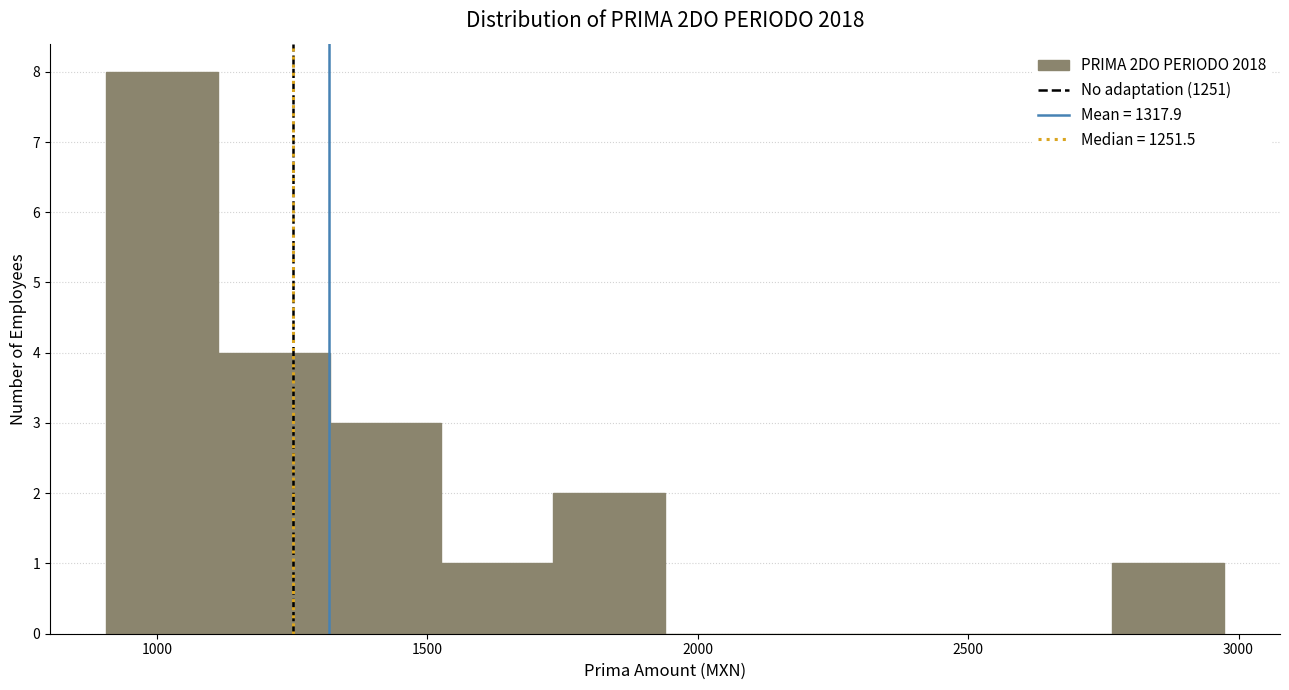

Reading left to right, transcribe this chart: for each bar, give the range it covers on the x-axis and its height. Neither the bar edges nor the heights are printed on the chart, so give them approximately, as read against the axes.

900 to 1100: 8
1100 to 1300: 4
1300 to 1550: 3
1550 to 1750: 1
1750 to 1950: 2
1950 to 2150: 0
2150 to 2350: 0
2350 to 2550: 0
2550 to 2750: 0
2750 to 2950: 1